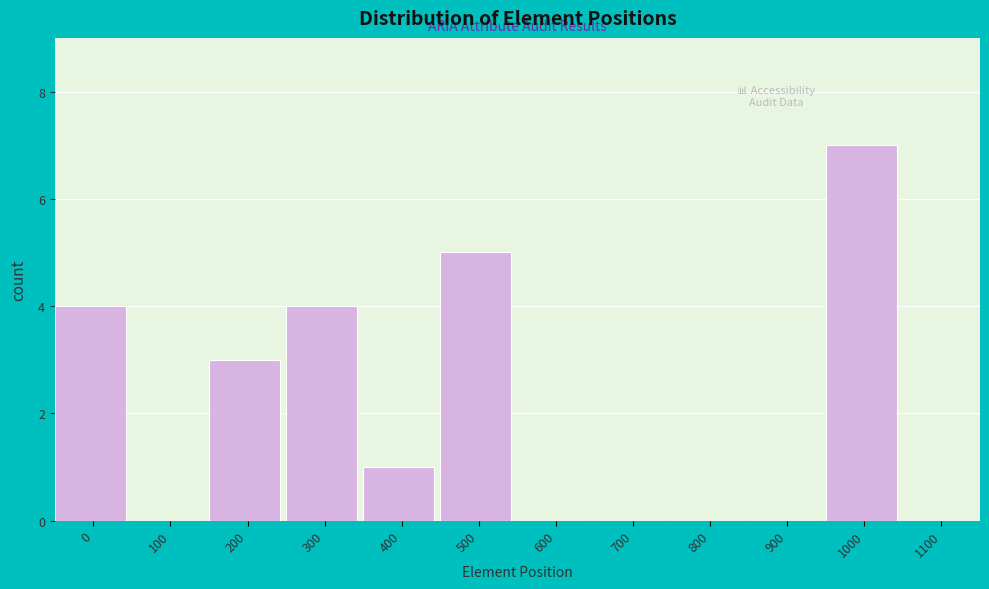

Reading left to right, extract all data points from this chart.

0=4	100=0	200=3	300=4	400=1	500=5	600=0	700=0	800=0	900=0	1000=7	1100=0